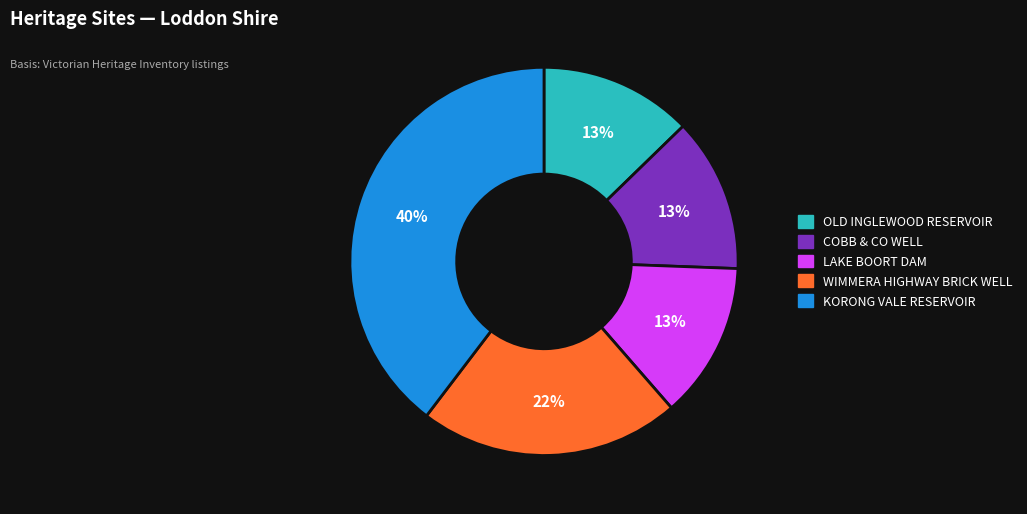

How many segments does this pie chart have?

5